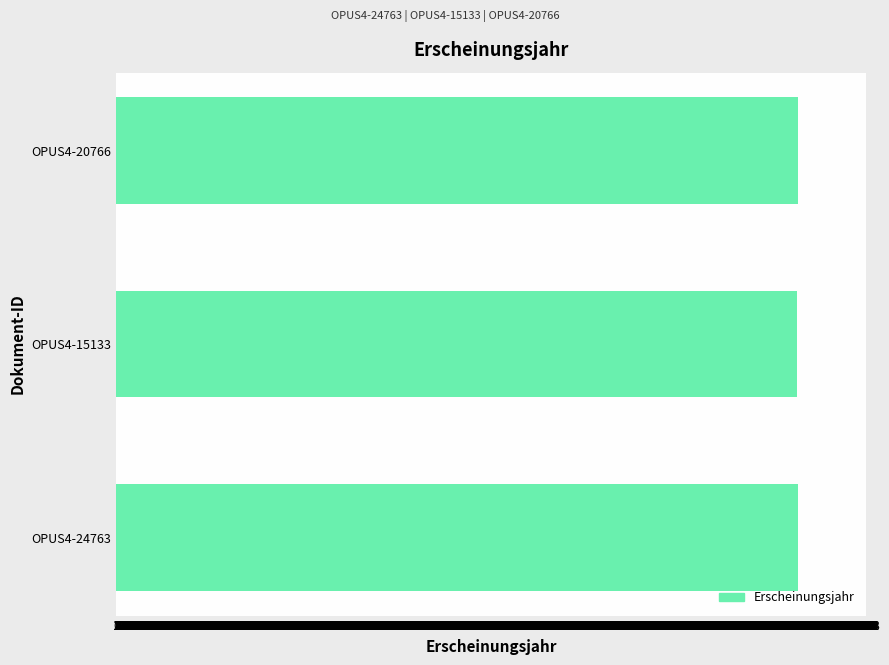

Approximately how many times larger is the value at OPUS4-20766 compared to OPUS4-15133?

1.0